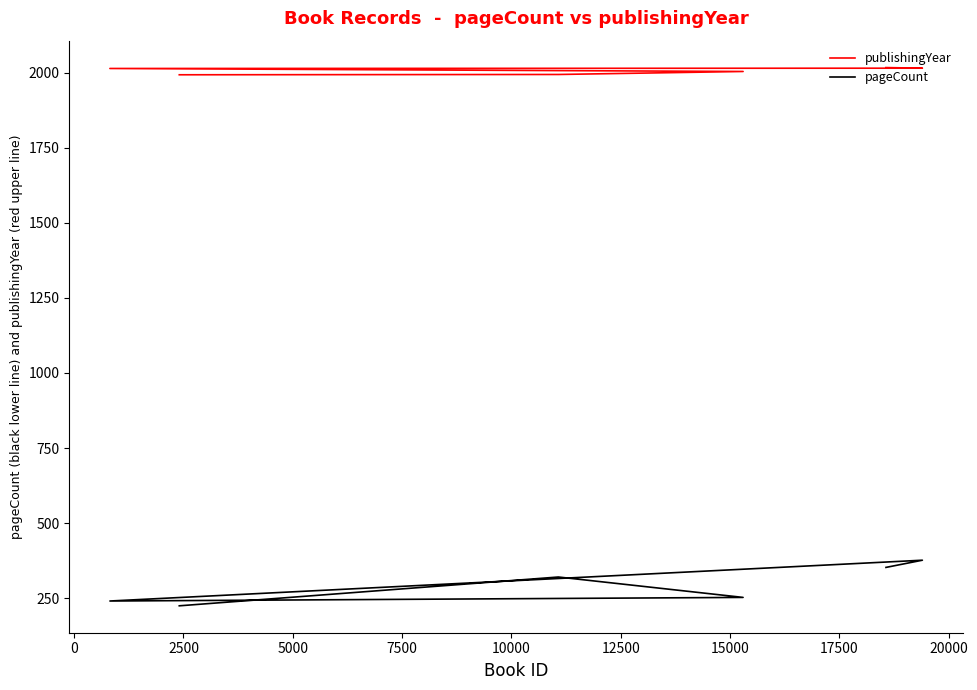

Rank the series at 10000 from lowest to highest value.

pageCount, publishingYear